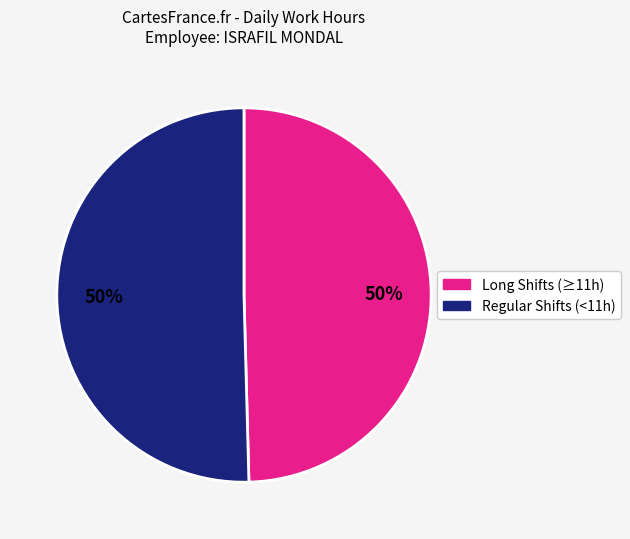

To the nearest percent, what is the average slice percentage?

50%